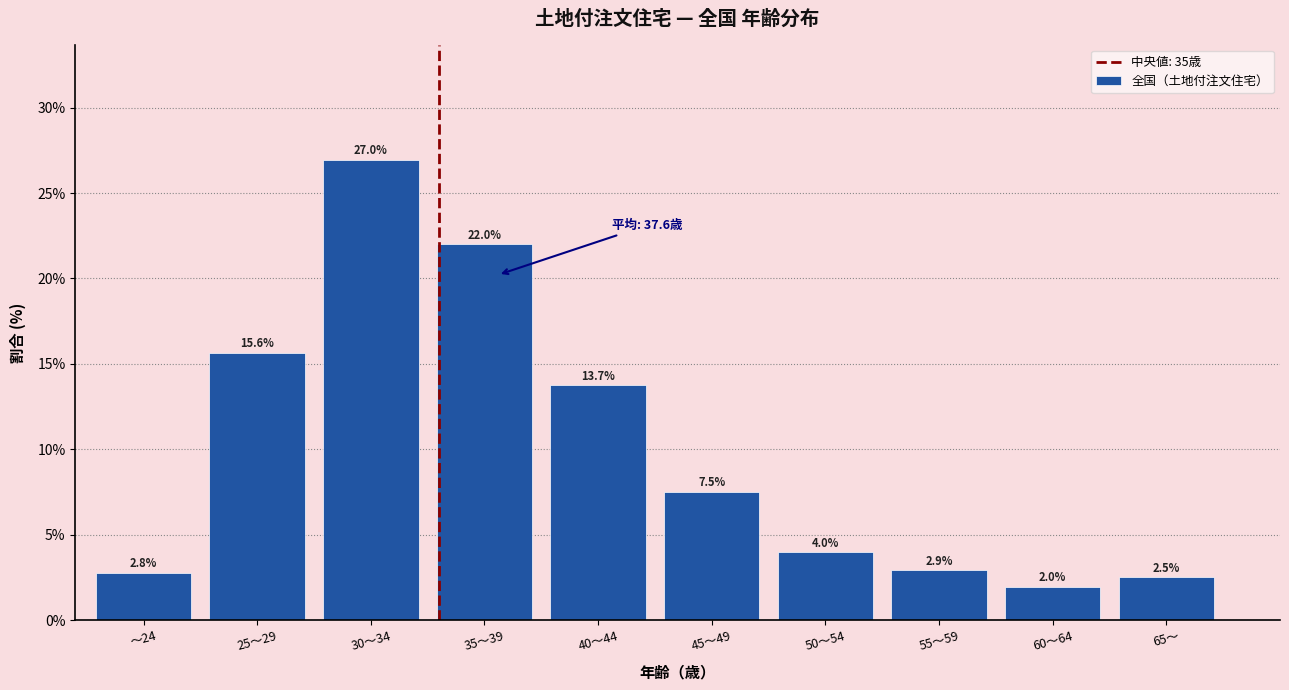

Reading left to right, list all the values displayed in this chart.

～24=2.8	25～29=15.6	30～34=27.0	35～39=22.0	40～44=13.7	45～49=7.5	50～54=4.0	55～59=2.9	60～64=2.0	65～=2.5